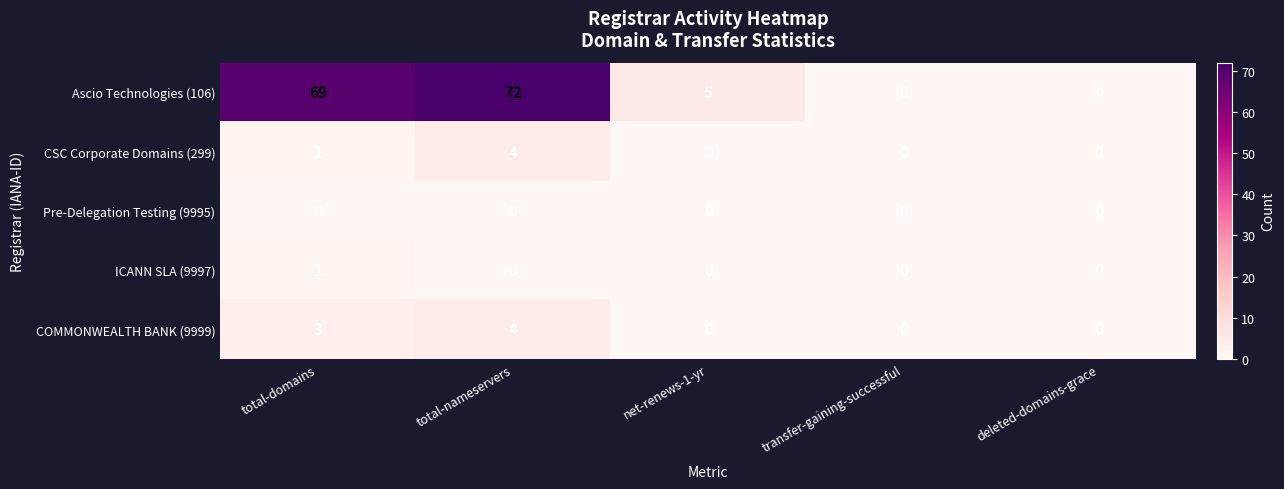

At how many categories does at least one series exceed 52?

2